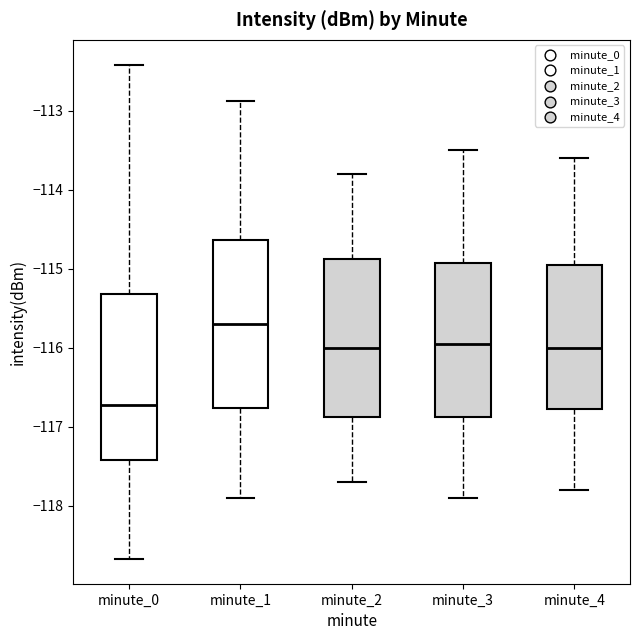

Which box's median line is the lowest?

minute_0